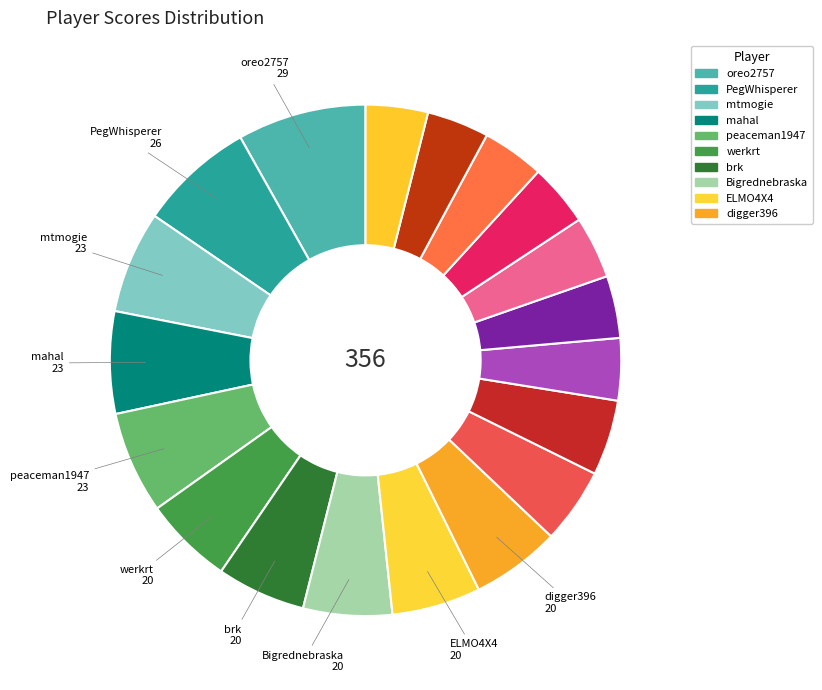

What is the largest slice in the pie chart?

oreo2757